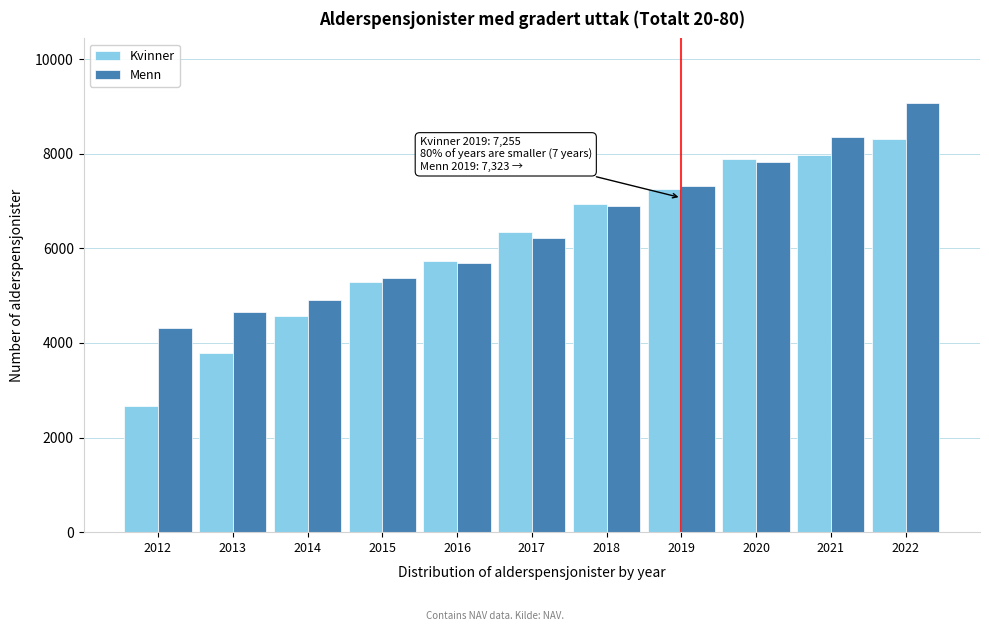

Reading left to right, transcribe all the data shown in this chart.

Kvinner: 2663	3784	4567	5278	5736	6347	6930	7255	7888	7967	8314
Menn: 4318	4644	4903	5363	5685	6214	6888	7323	7831	8348	9075